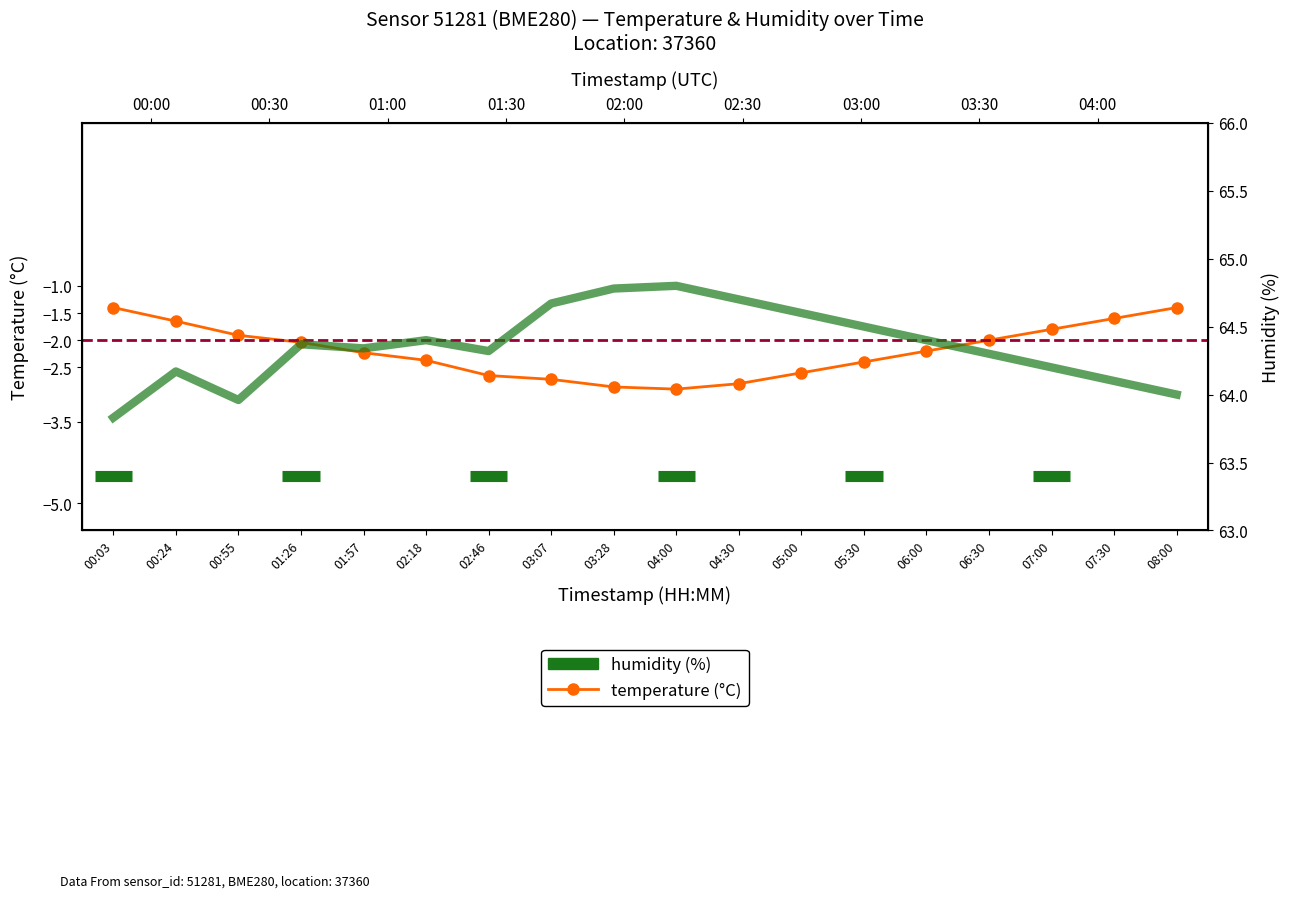

Where does the humidity series first go above 64?

00:24